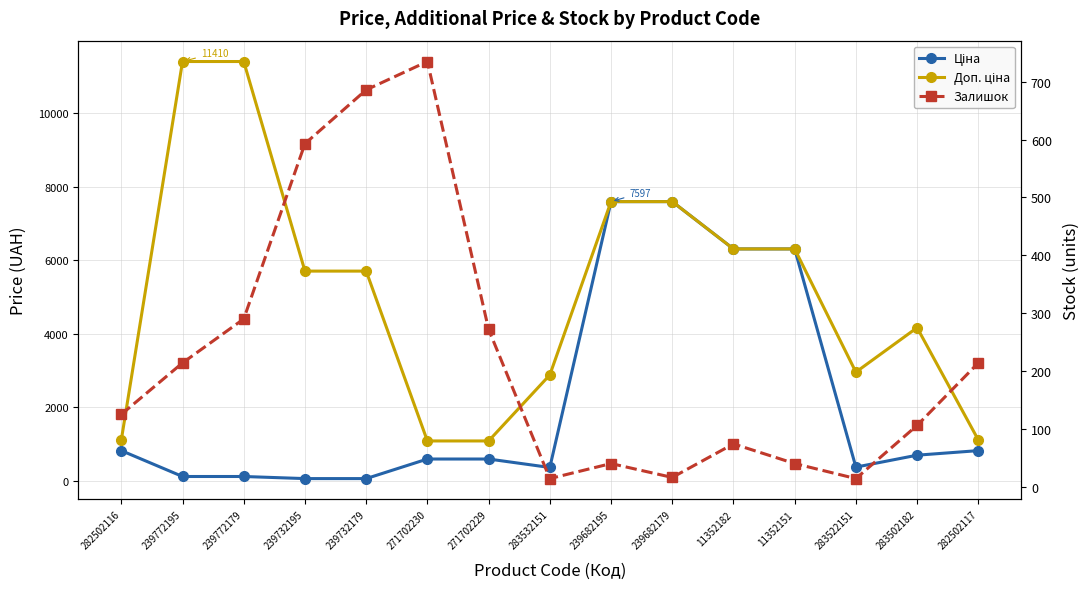

Which series has the largest total across all categories?

Доп. ціна